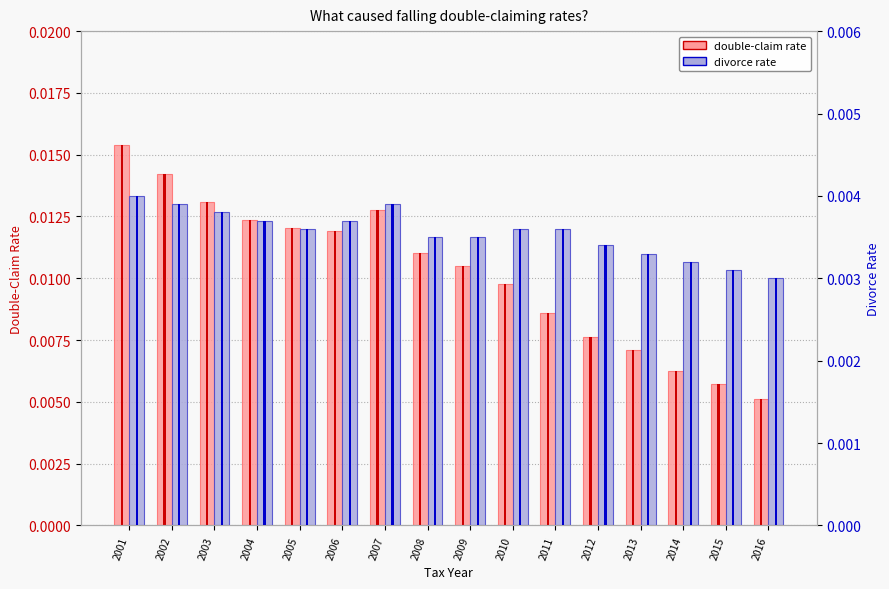

How many categories are shown in the chart?

16